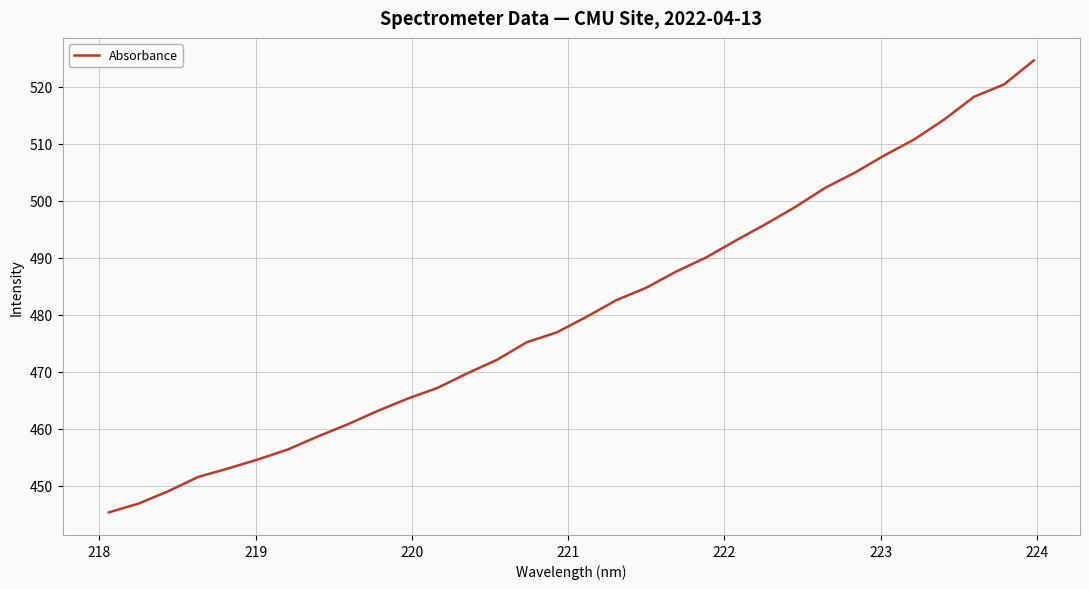

What is the greatest value displayed?

524.6